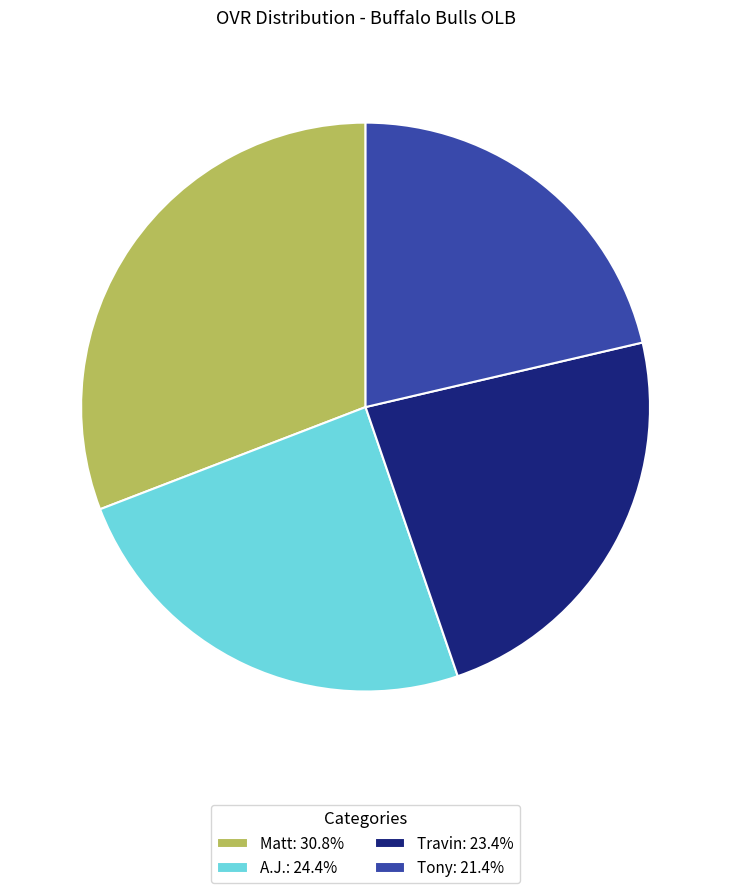

Does Travin represent more than half of the total?

No